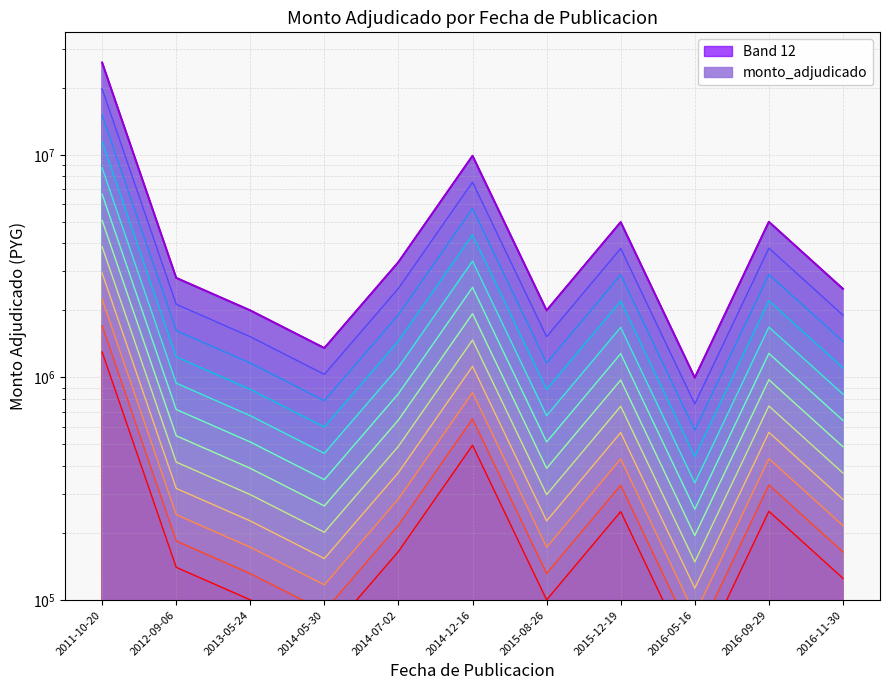

Where is the first local minimum?

2014-05-30